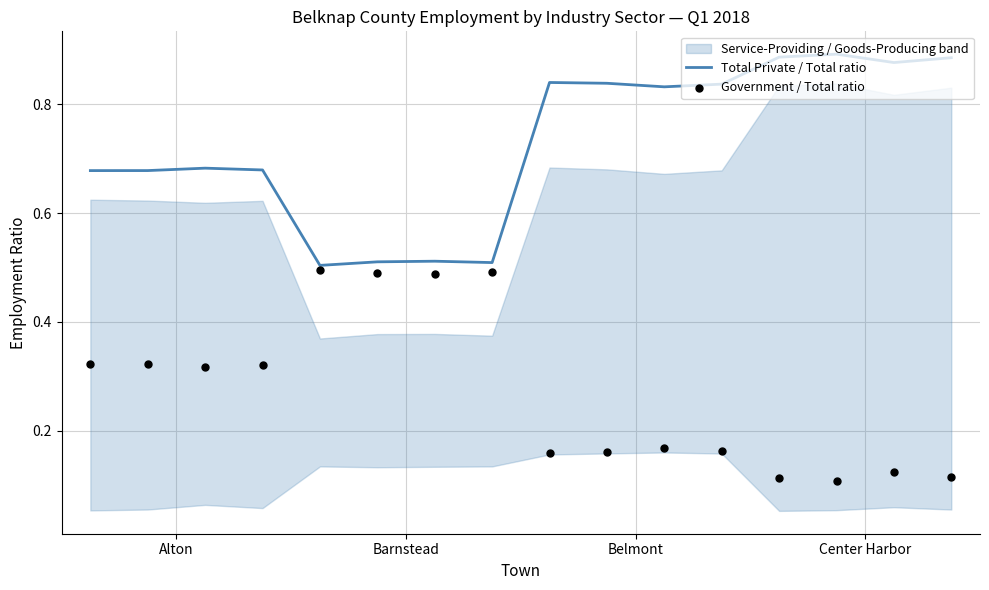

What is the total value across all series at 10?

1.0